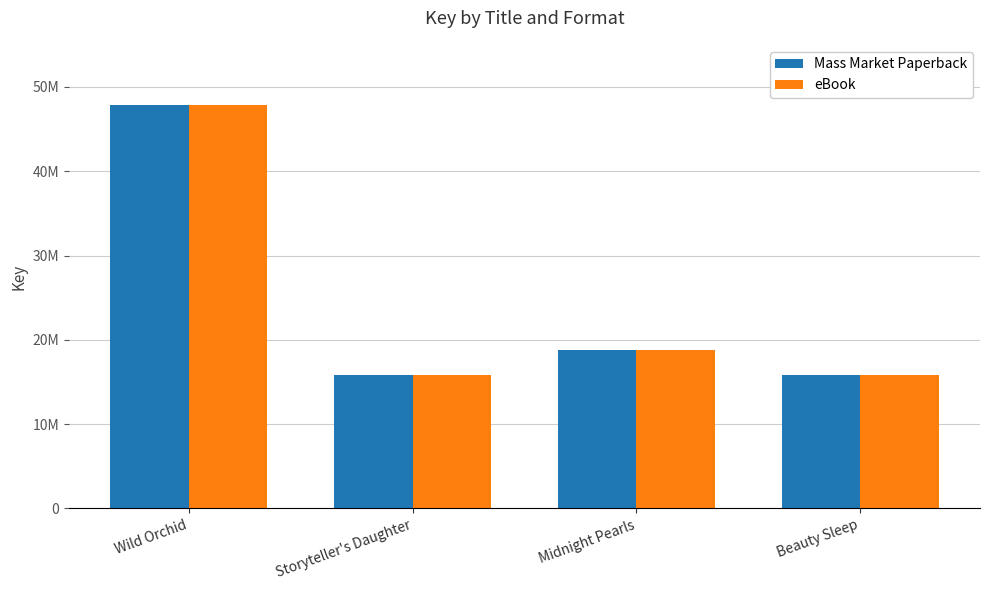

What value does the Mass Market Paperback series have at Wild Orchid, to the nearest 50?

47818500